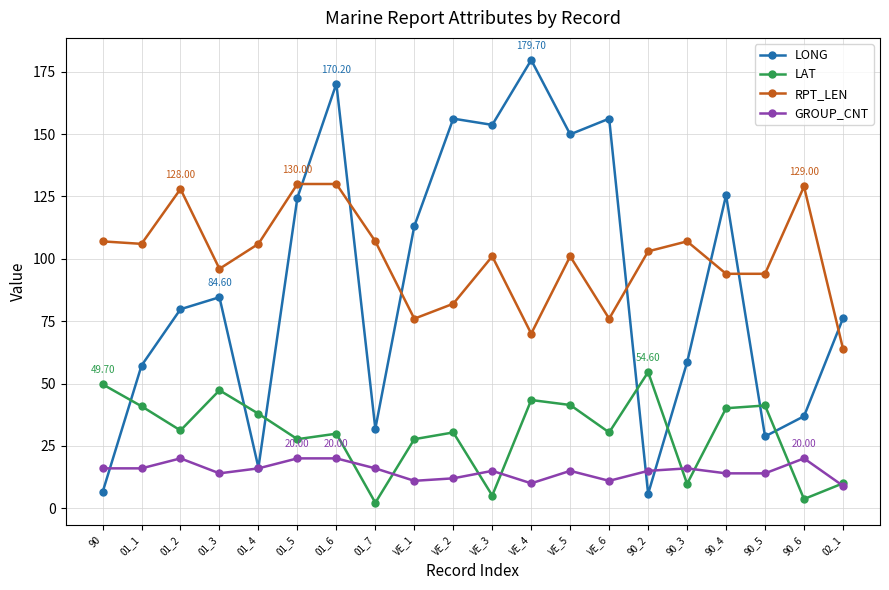

Where does the LAT series first go above 31?

90